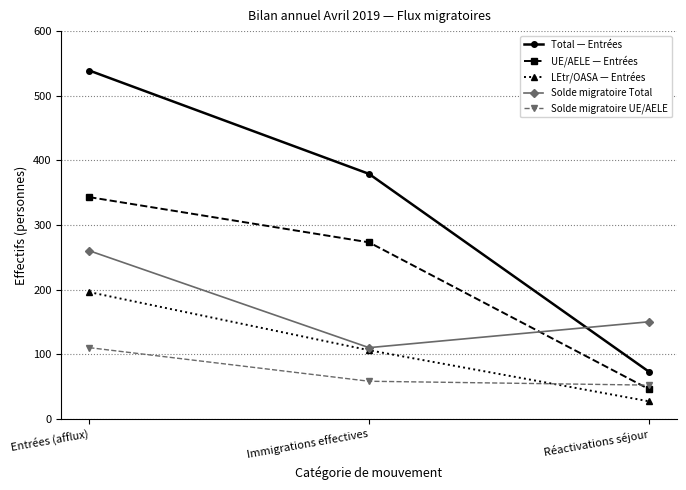

List the labels in order of LEtr/OASA — Entrées value, largest first.

Entrées (afflux), Immigrations effectives, Réactivations séjour